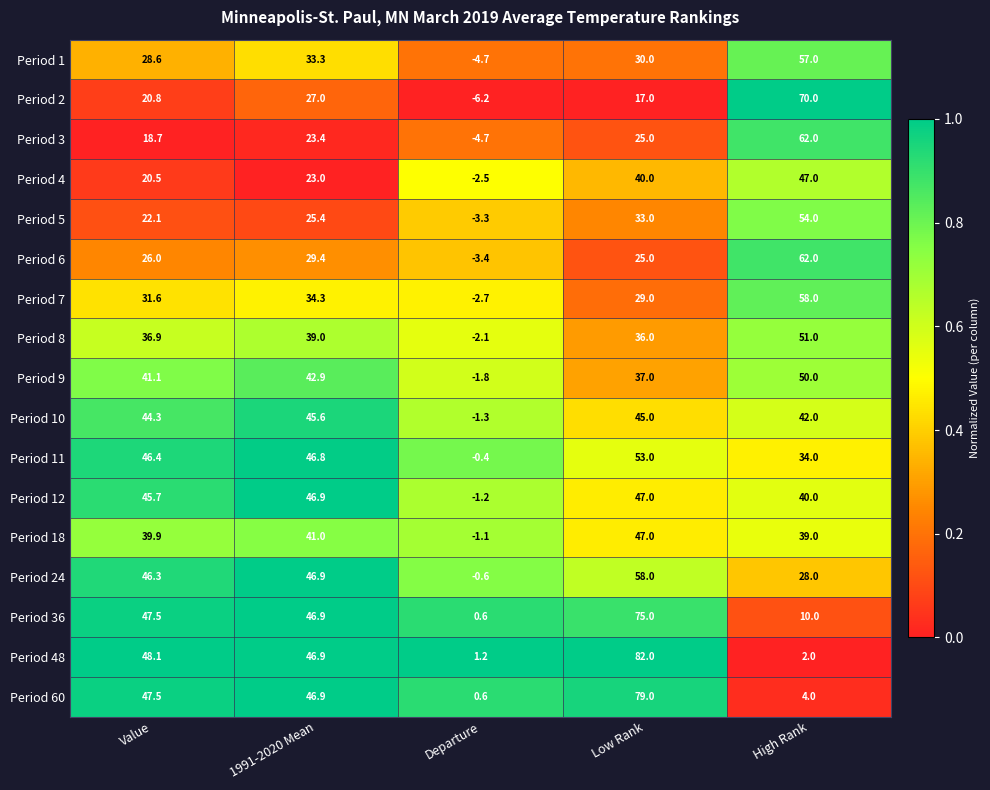

Which category has the lowest value in the Period 9 series?

Departure